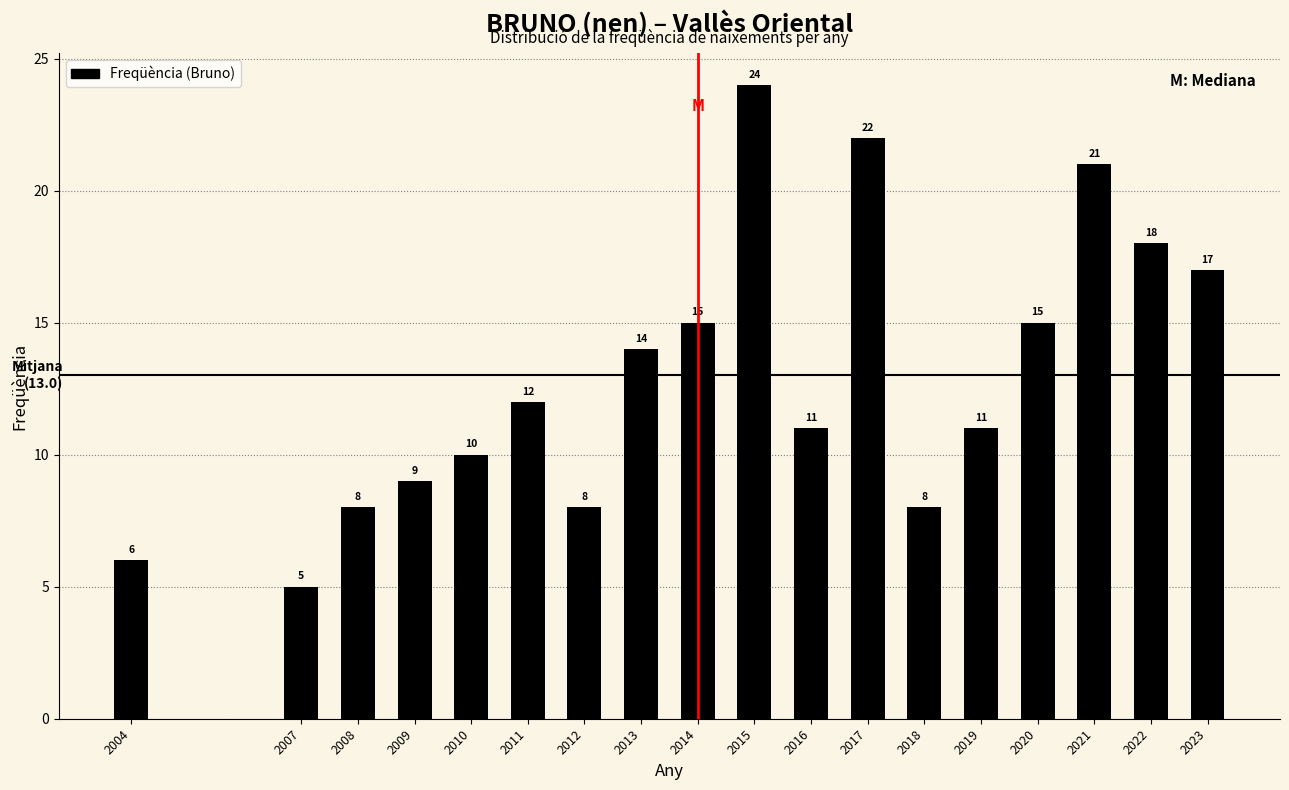

Reading left to right, extract all data points from this chart.

2004=6	2007=5	2008=8	2009=9	2010=10	2011=12	2012=8	2013=14	2014=15	2015=24	2016=11	2017=22	2018=8	2019=11	2020=15	2021=21	2022=18	2023=17